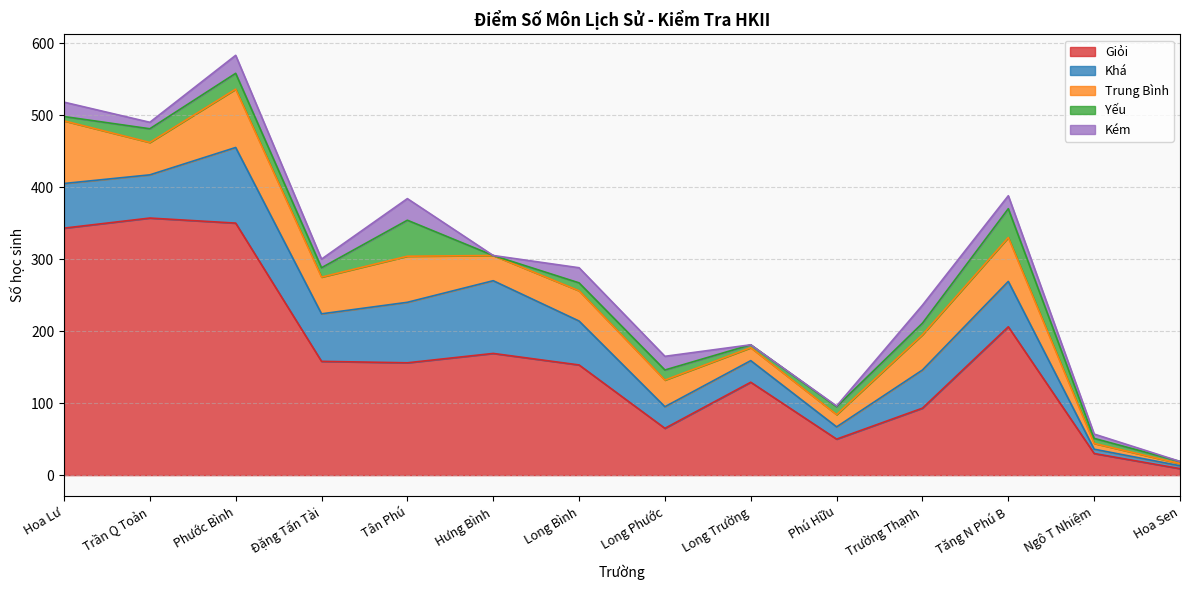

At which label does Yếu first exceed 13?

Trần Q Toản